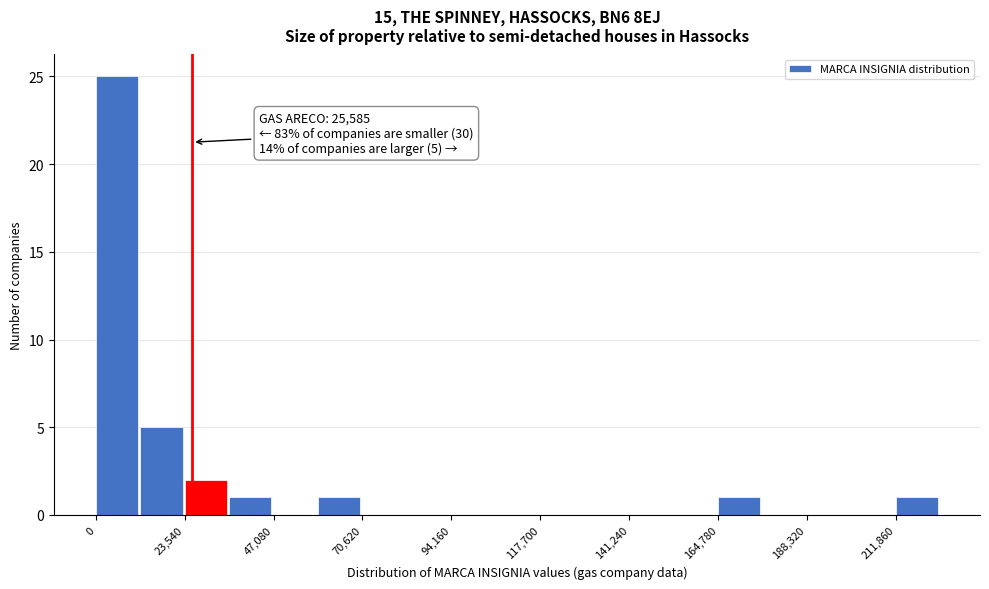

Around what value on the x-axis is the tallest bar? Give the approximate position of its centre, as read against the axis.

5000